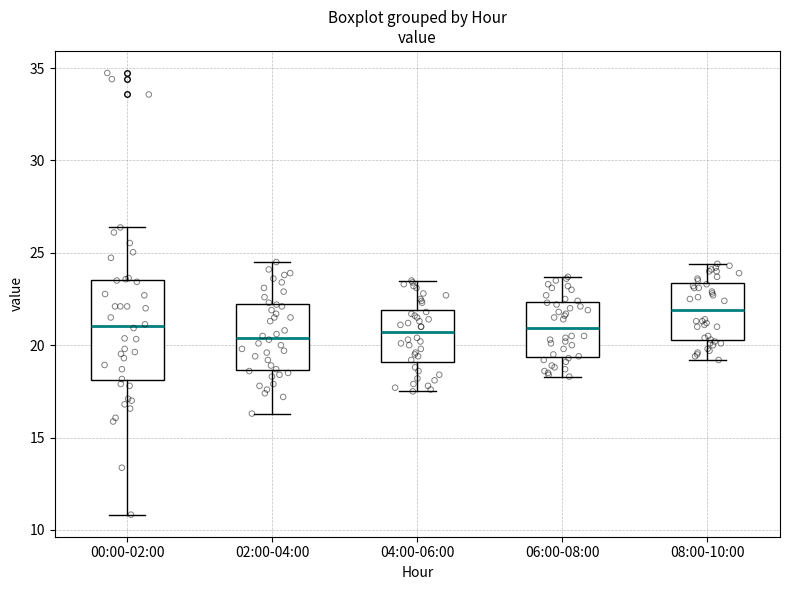

Reading left to right, read every box against the y-axis: the position of its median line, the range the box covers, and the ends of its whiskers. The values are not printed on the chart, so give them approximately, as read against the axis.

00:00-02:00: median 21.0, box 18.0 to 23.5, whiskers 11.0 to 26.5
02:00-04:00: median 20.5, box 18.5 to 22.0, whiskers 16.5 to 24.5
04:00-06:00: median 20.5, box 19.0 to 22.0, whiskers 17.5 to 23.5
06:00-08:00: median 21.0, box 19.5 to 22.5, whiskers 18.5 to 23.5
08:00-10:00: median 22.0, box 20.5 to 23.5, whiskers 19.0 to 24.5